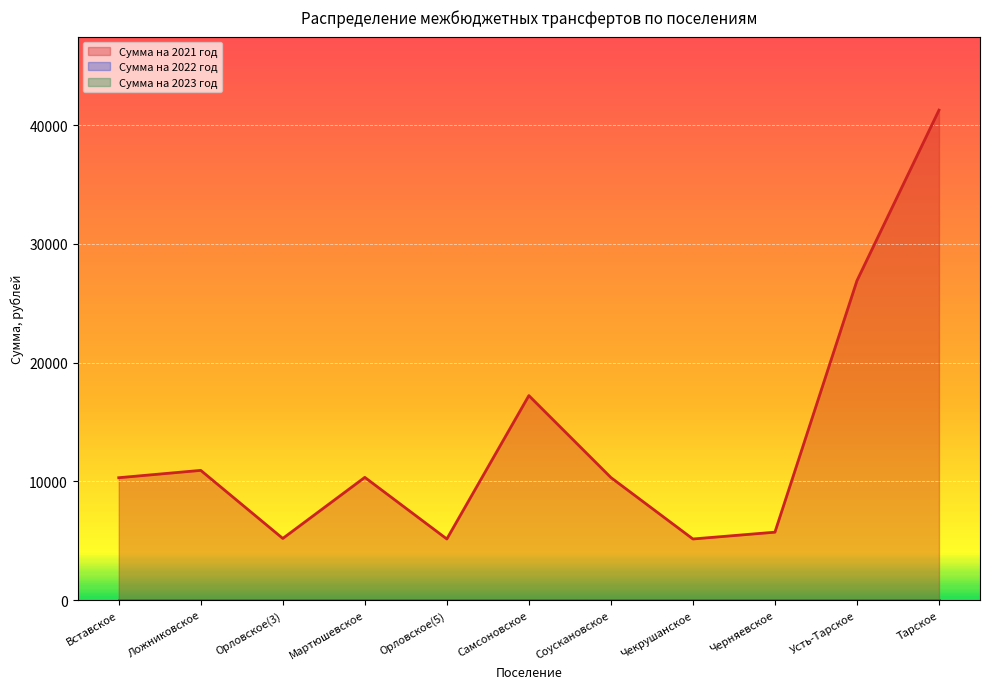

True or false: Сумма на 2023 год and Сумма на 2022 год intersect in this chart.

False